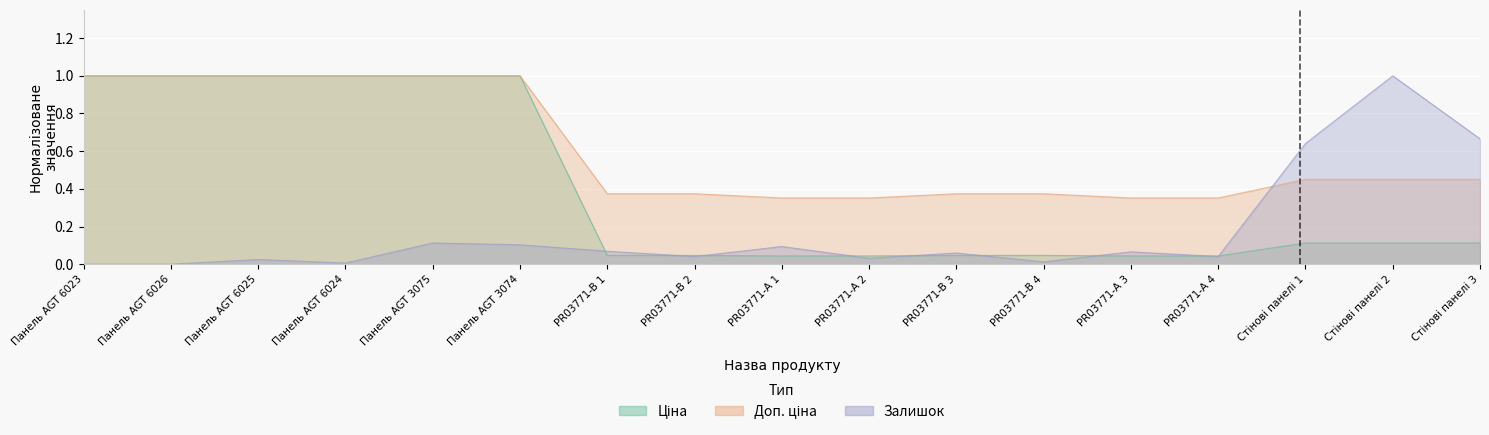

Reading left to right, extract all data points from this chart.

Ціна: Панель AGT 6023=1.0	Панель AGT 6026=1.0	Панель AGT 6025=1.0	Панель AGT 6024=1.0	Панель AGT 3075=1.0	Панель AGT 3074=1.0	PR03771-B 1=0.0	PR03771-B 2=0.0	PR03771-А 1=0.0	PR03771-А 2=0.0	PR03771-B 3=0.0	PR03771-B 4=0.0	PR03771-А 3=0.0	PR03771-А 4=0.0	Стінові панелі 1=0.1	Стінові панелі 2=0.1	Стінові панелі 3=0.1
Доп. ціна: Панель AGT 6023=1.0	Панель AGT 6026=1.0	Панель AGT 6025=1.0	Панель AGT 6024=1.0	Панель AGT 3075=1.0	Панель AGT 3074=1.0	PR03771-B 1=0.4	PR03771-B 2=0.4	PR03771-А 1=0.4	PR03771-А 2=0.4	PR03771-B 3=0.4	PR03771-B 4=0.4	PR03771-А 3=0.4	PR03771-А 4=0.4	Стінові панелі 1=0.5	Стінові панелі 2=0.5	Стінові панелі 3=0.5
Залишок: Панель AGT 6023=0.0	Панель AGT 6026=0.0	Панель AGT 6025=0.0	Панель AGT 6024=0.0	Панель AGT 3075=0.1	Панель AGT 3074=0.1	PR03771-B 1=0.1	PR03771-B 2=0.0	PR03771-А 1=0.1	PR03771-А 2=0.0	PR03771-B 3=0.1	PR03771-B 4=0.0	PR03771-А 3=0.1	PR03771-А 4=0.0	Стінові панелі 1=0.6	Стінові панелі 2=1.0	Стінові панелі 3=0.7